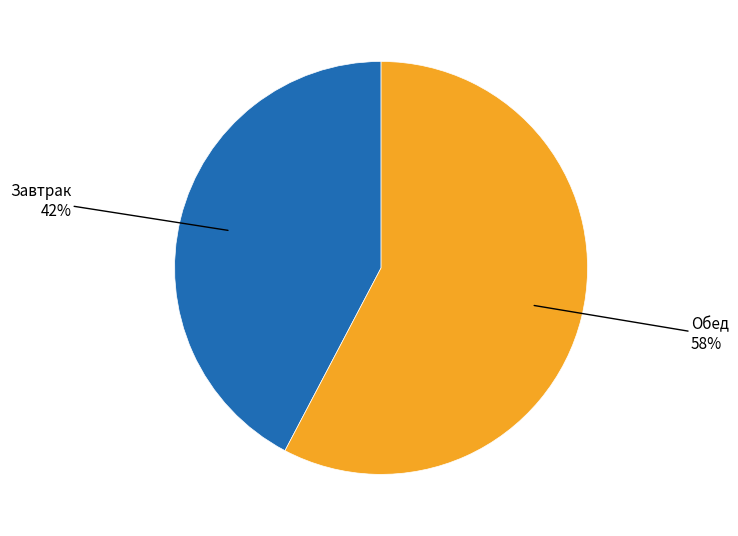

Is there a majority slice in this chart?

Yes